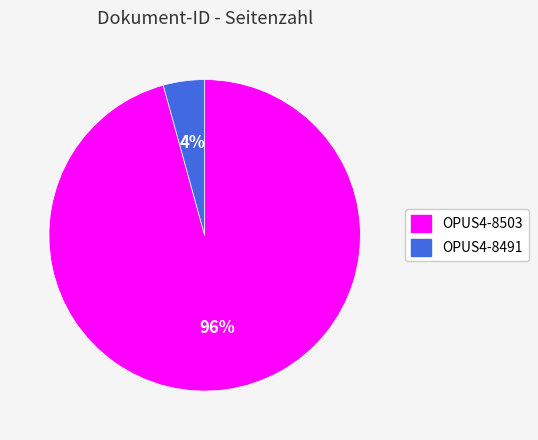

How many segments does this pie chart have?

2